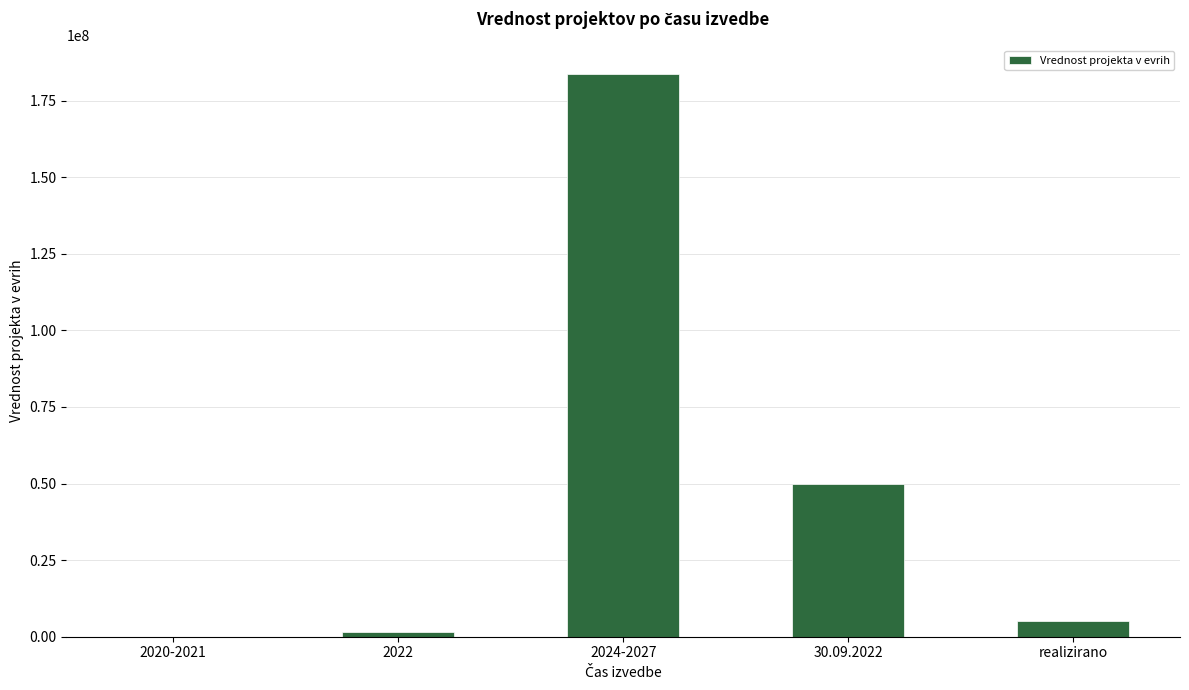

Approximately how many times larger is the value at 2022 compared to 2020-2021?

96.8